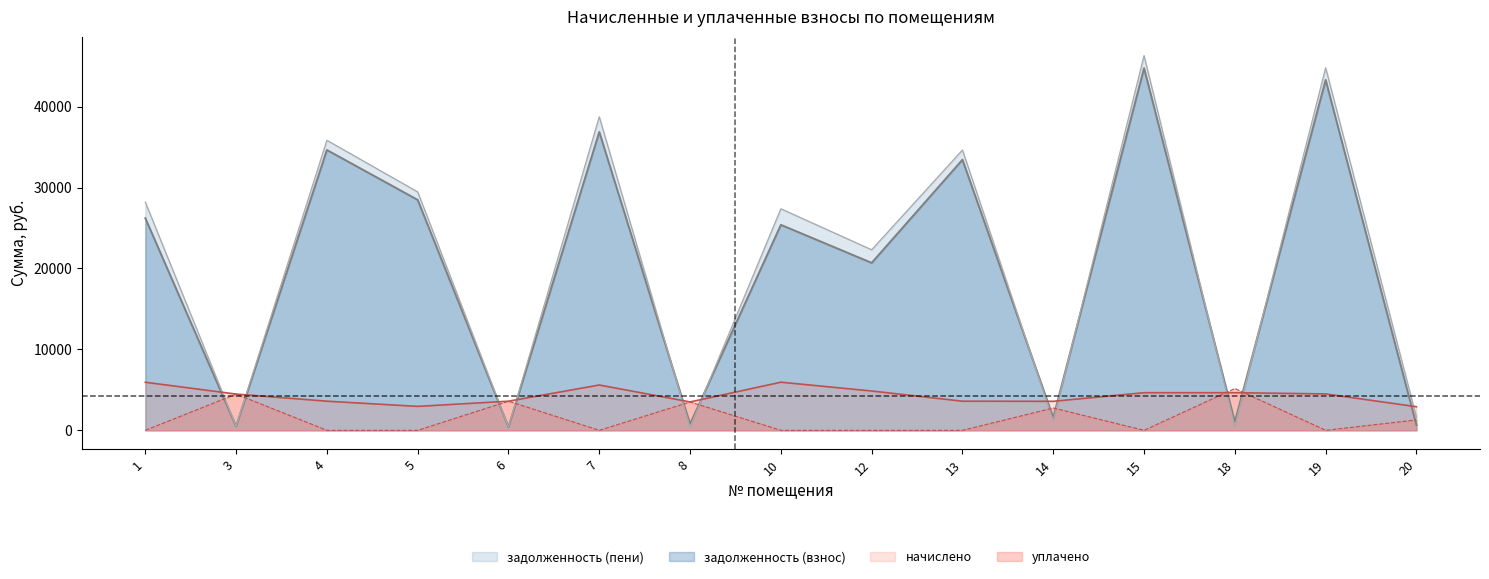

The value of задолженность (взнос) at 7 is 36876.2. True or false?

True